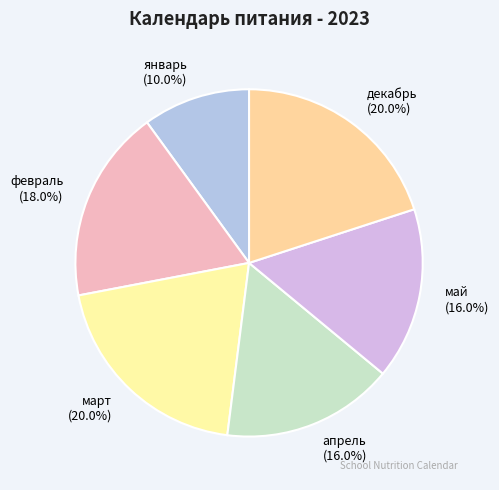

Does март account for over 50% of the chart?

No